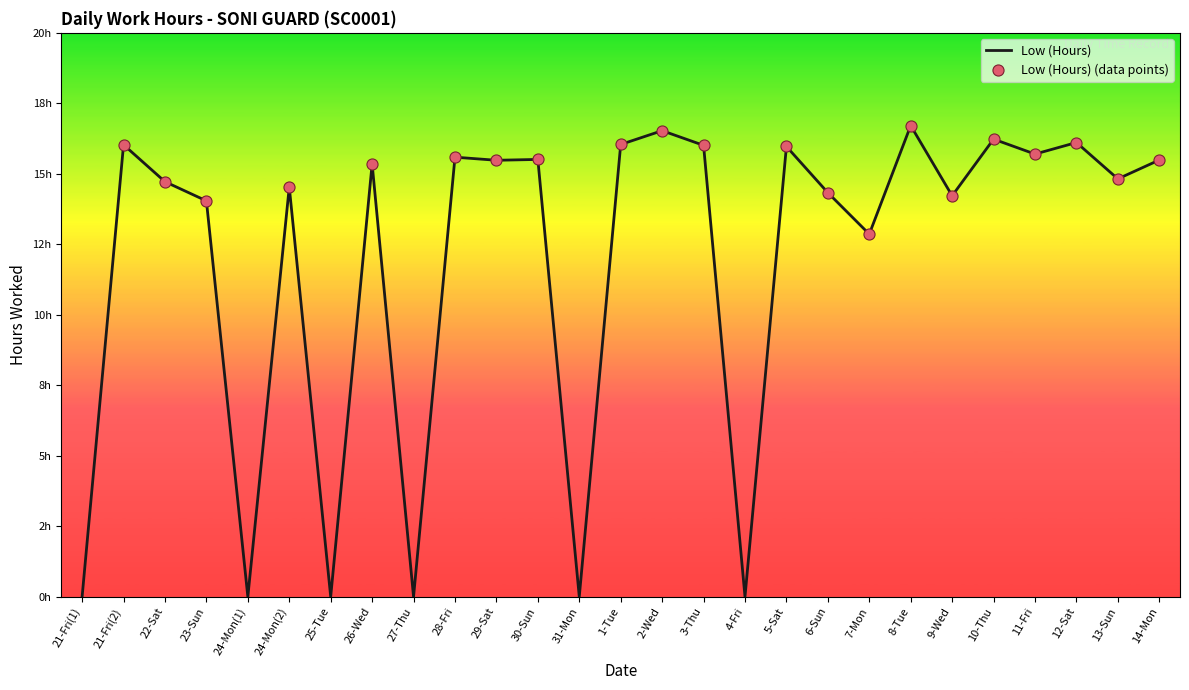

Between 21-Fri(2) and 3-Thu, which is larger?

21-Fri(2)